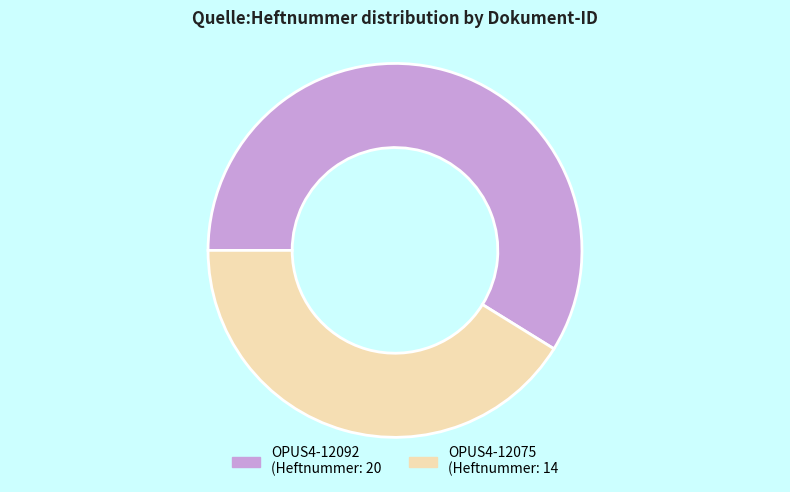

Combined, do OPUS4-12092 and OPUS4-12075 account for over 50%?

Yes